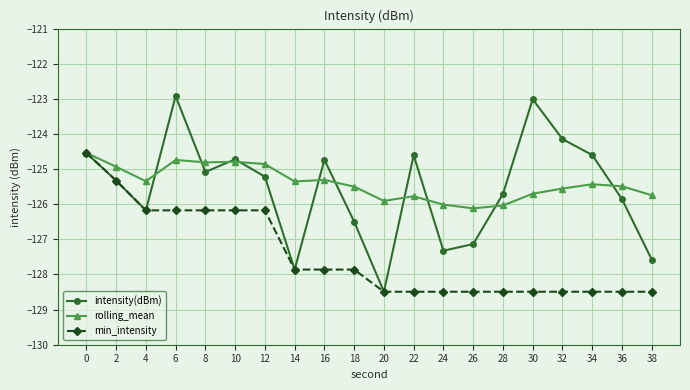

Count the number of categories in the chart.

20